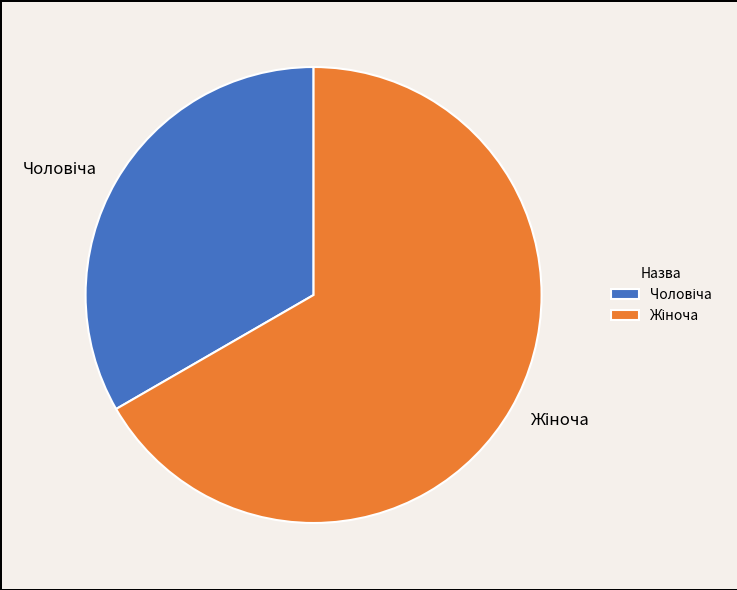

How many segments does this pie chart have?

2